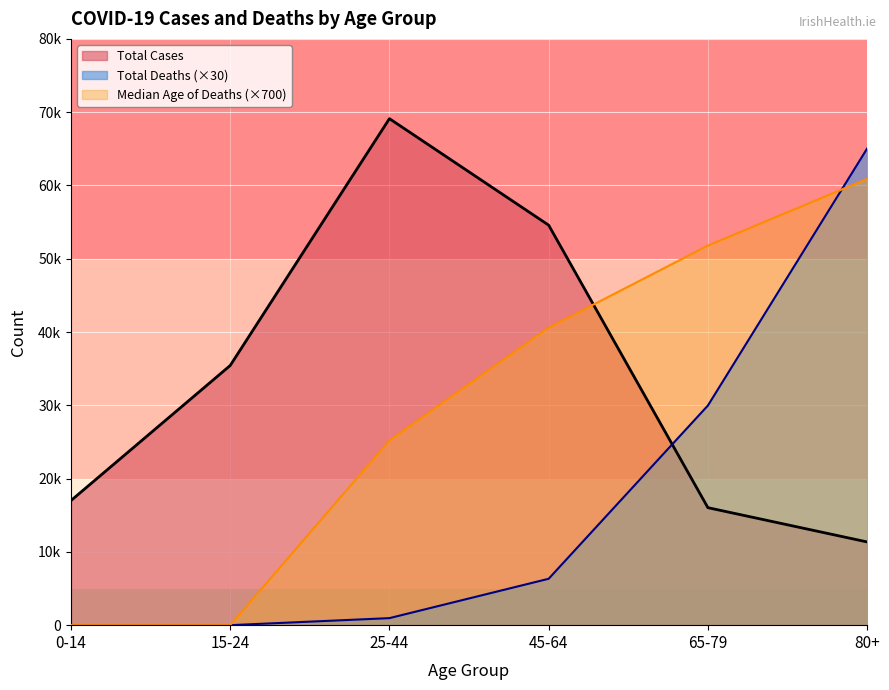

Is the value of Total Cases at 80+ greater than the value of Total Deaths at 45-64?

Yes